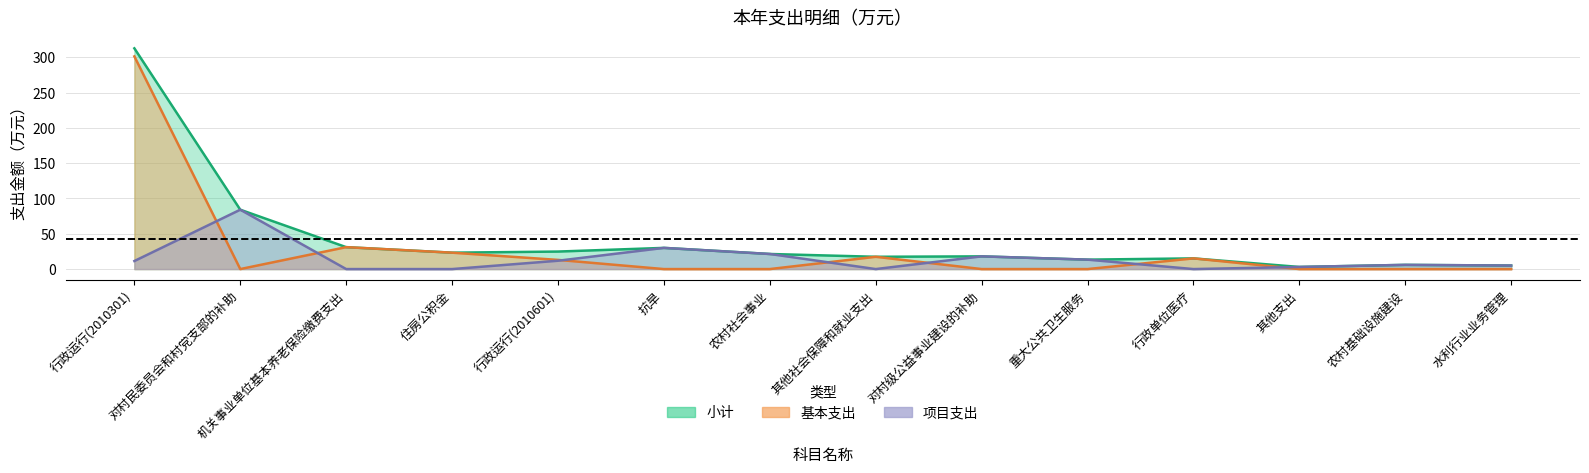

The value of 小计 at 行政运行(2010601) is 8.3. True or false?

False